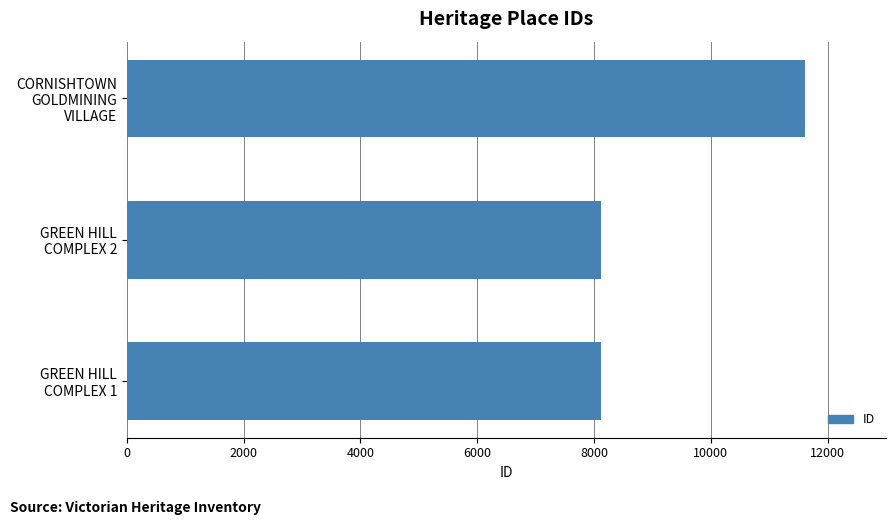

What is the difference between the maximum and second lowest values?

3493